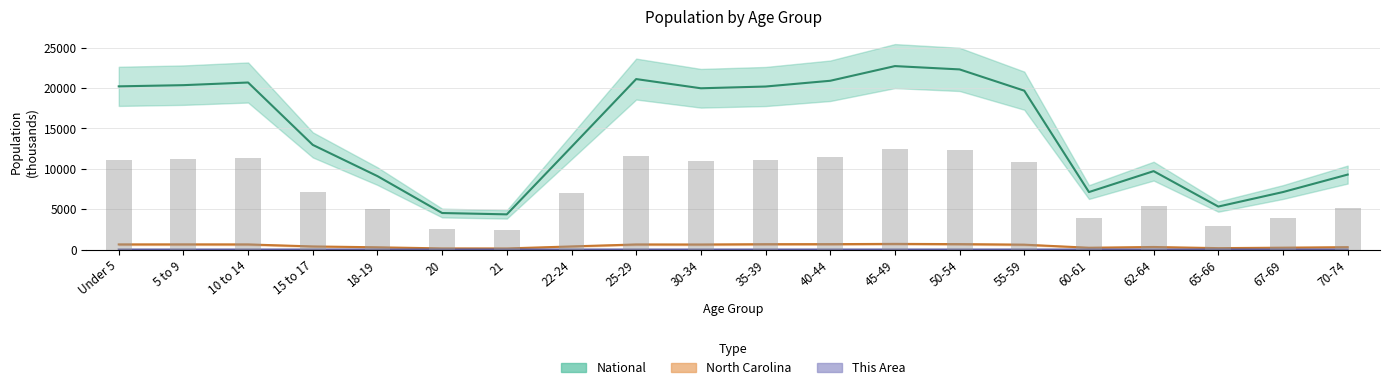

What is the minimum value shown in the chart?

0.1